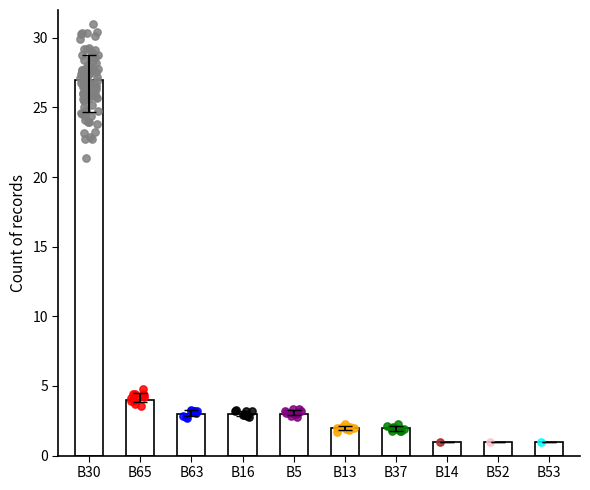

Which has a higher value, 53 or 30?

30